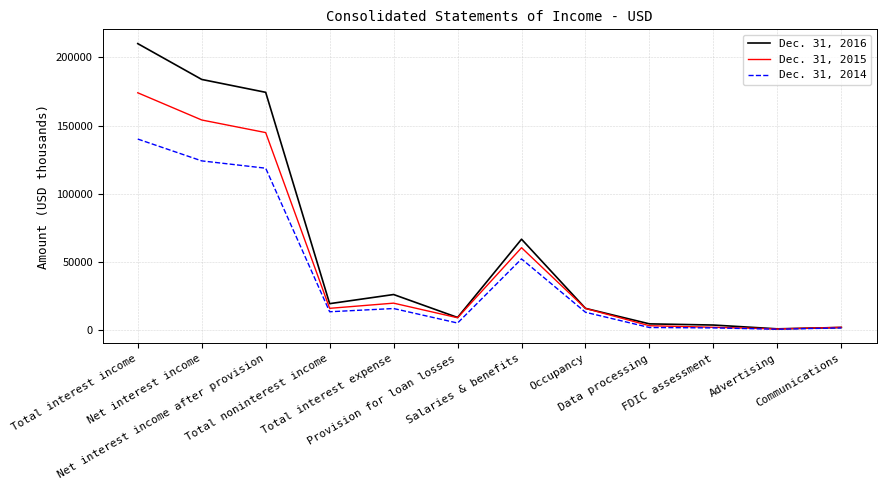

What is the average value of the Dec. 31, 2016 series?

59849